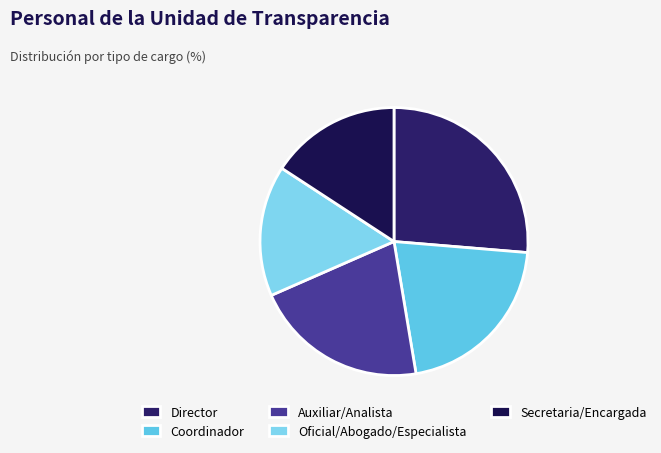

To the nearest percent, what portion does Auxiliar/Analista represent?

21%